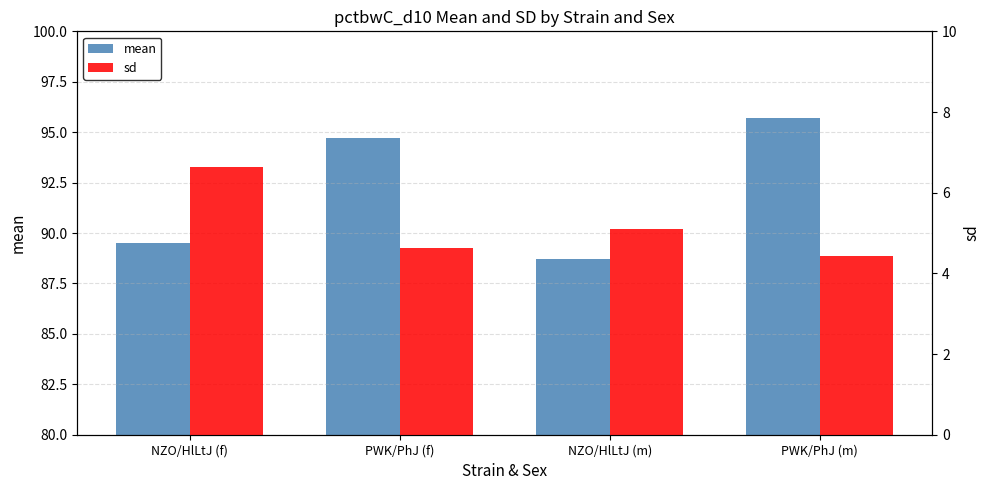

Reading left to right, what are all the values shown in this chart?

mean: 89.5	94.7	88.7	95.7
sd: 6.6	4.6	5.1	4.4